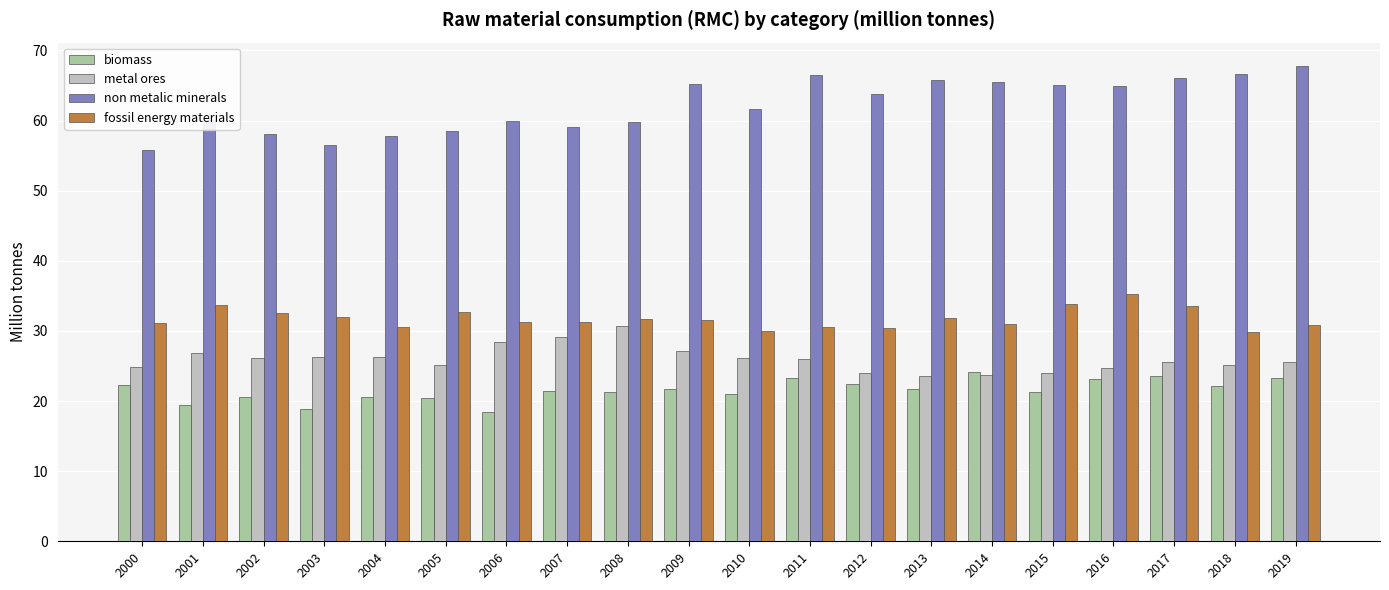

What is the total value across all series at 2019?

147.4